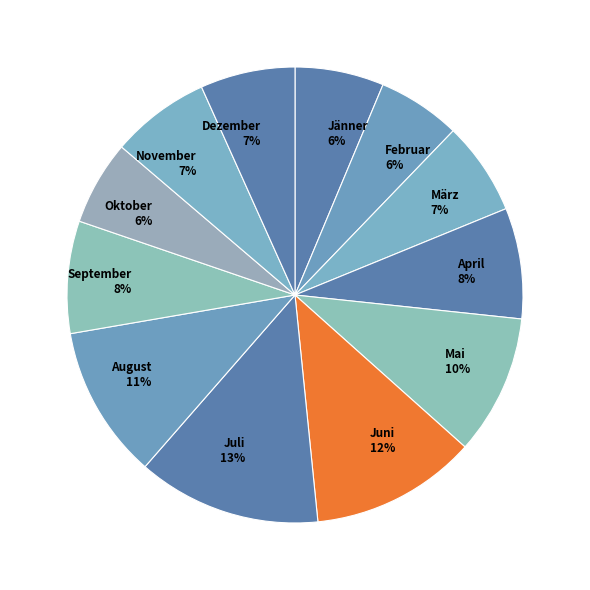

Does Oktober represent more than half of the total?

No